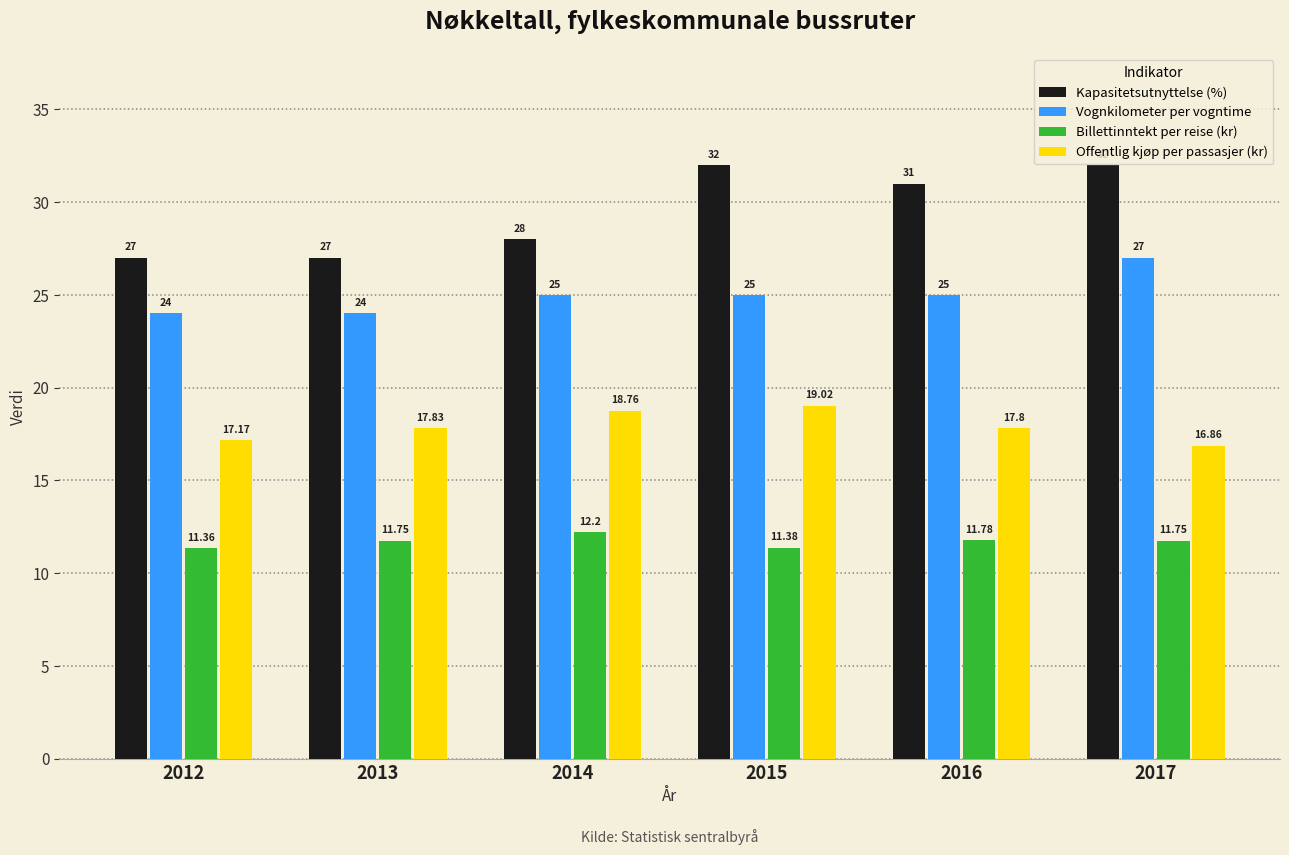

Count the Kapasitetsutnyttelse (%) values in the range 27 to 32.

6